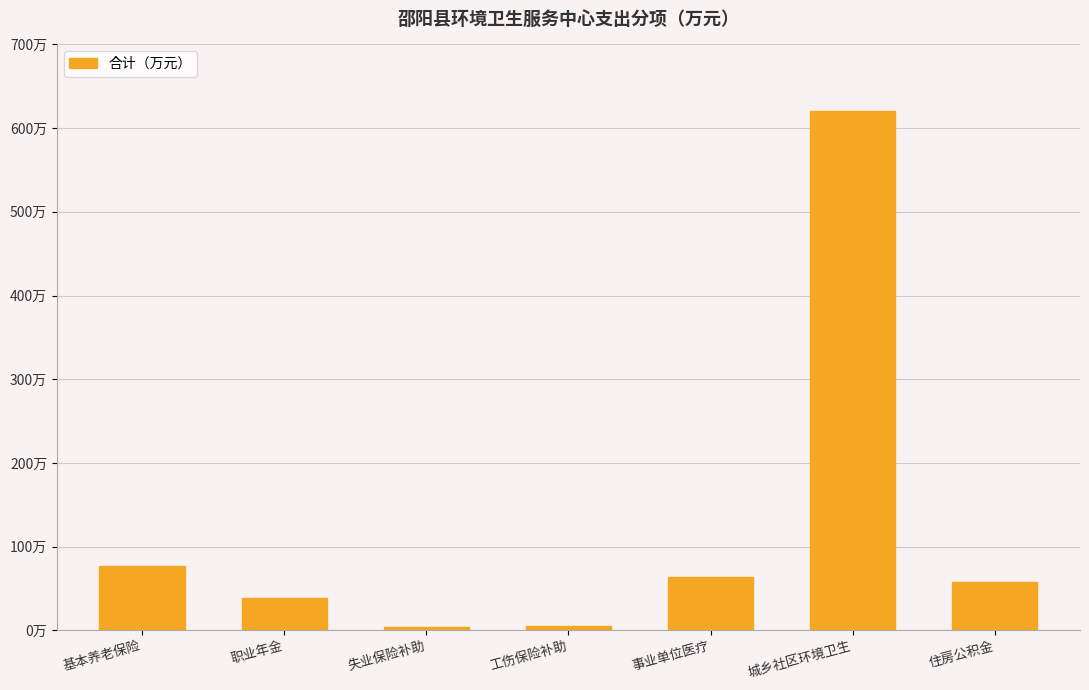

Reading right to left, what are all the values shown in this chart?

57.6	620.7	63.7	4.8	3.4	38.4	76.8